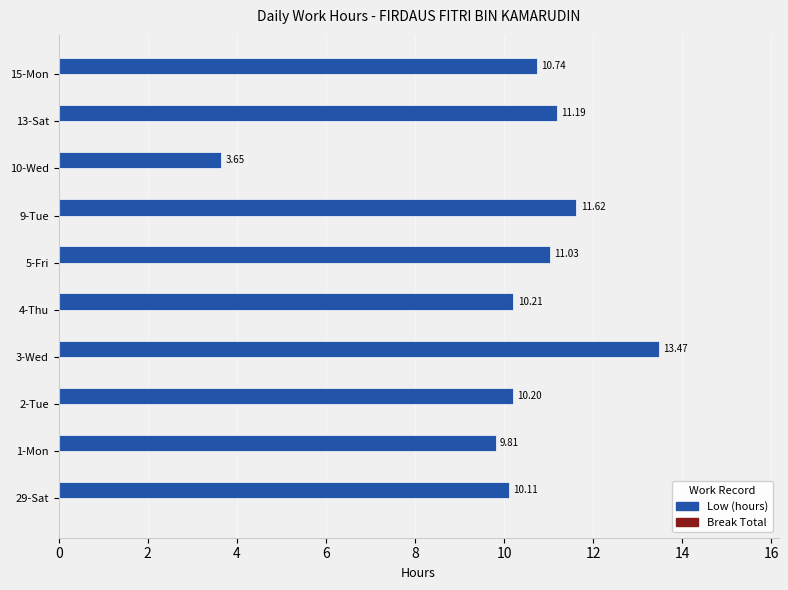

Are the bars grouped side by side (vs. stacked)?

No